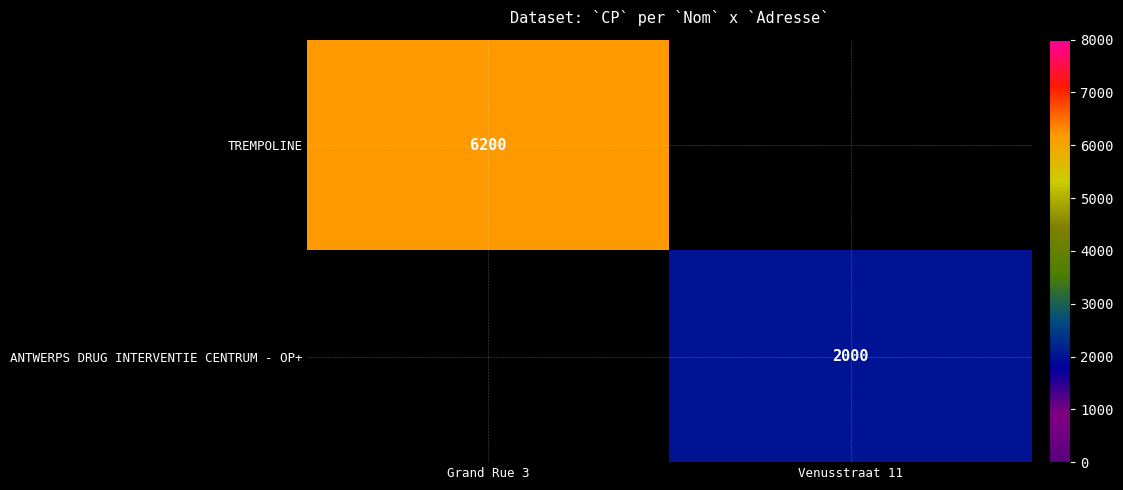

At how many categories does at least one series exceed 5477?

1